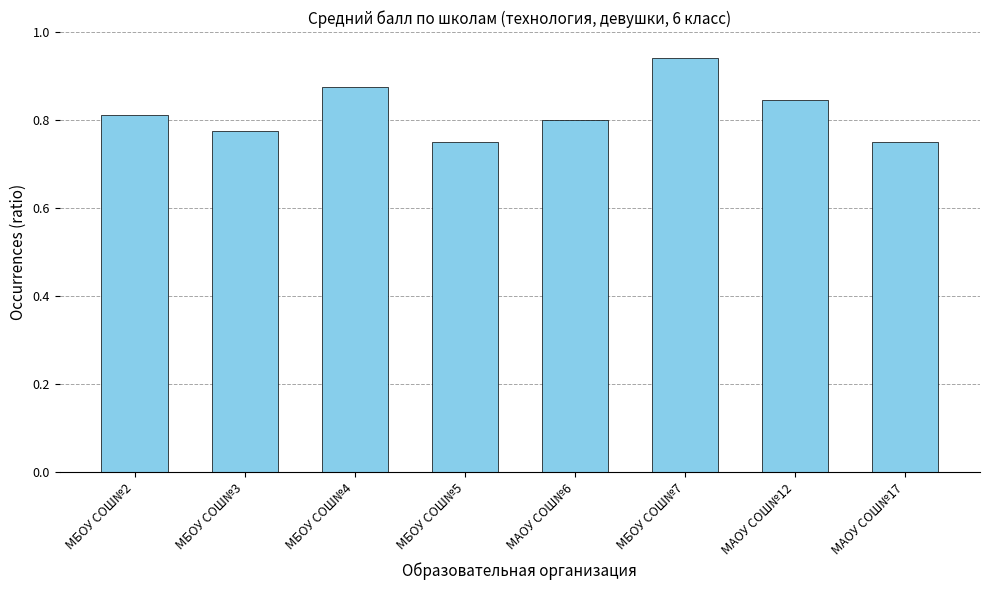

What is the sum of all values?

6.5